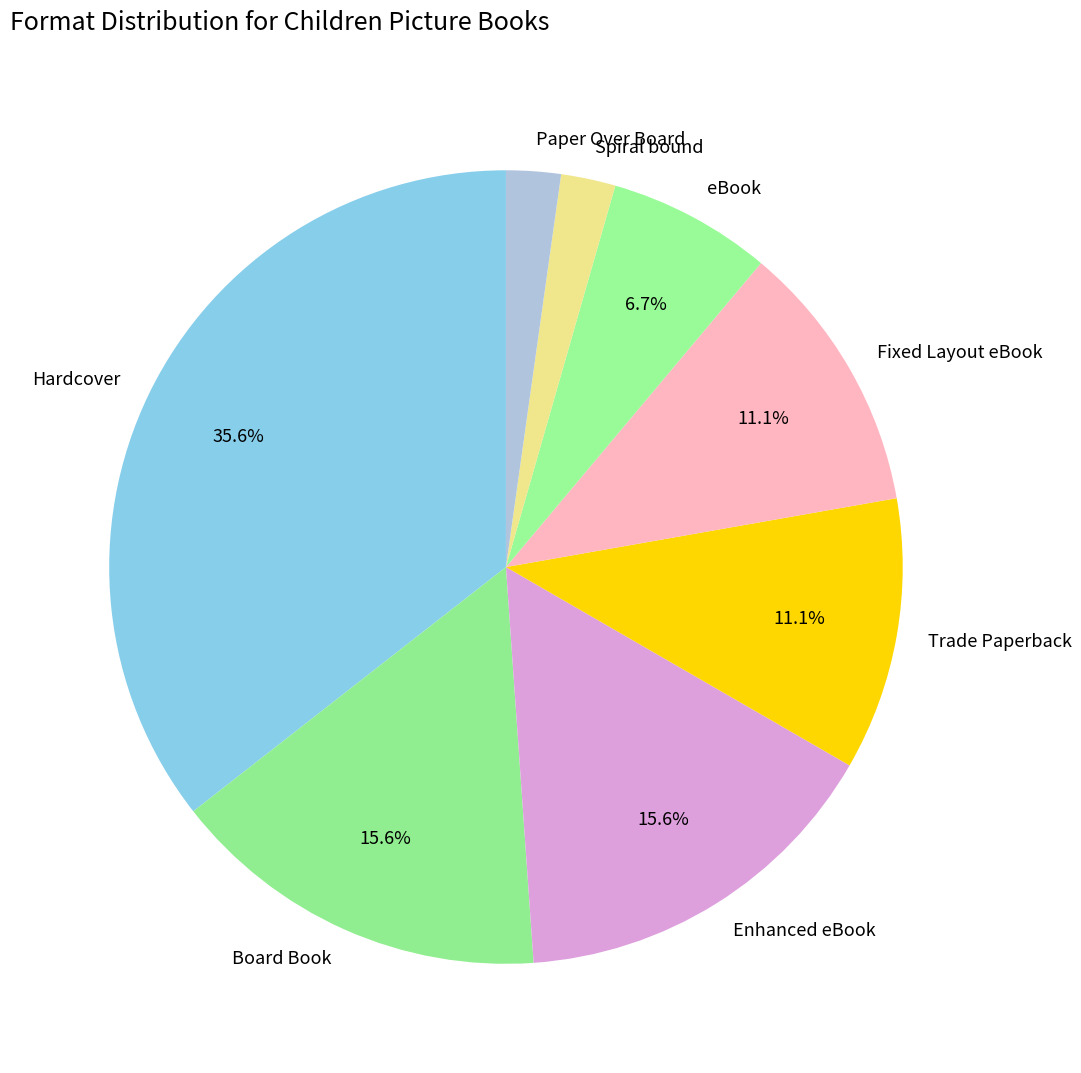

What is the largest slice in the pie chart?

Hardcover